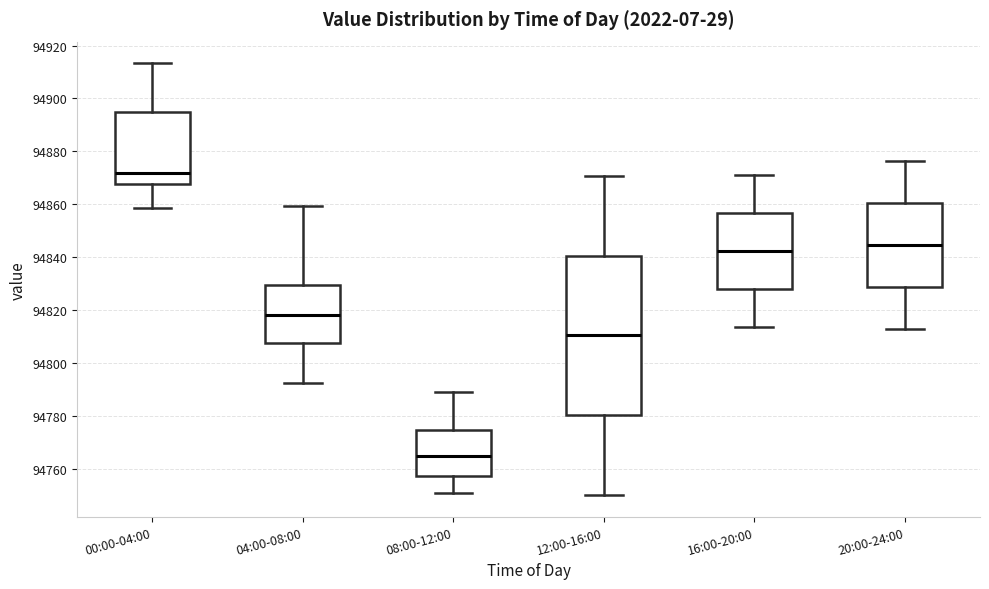

Comparing the boxes themselves (not the whiskers), which one is the tallest?

12:00-16:00